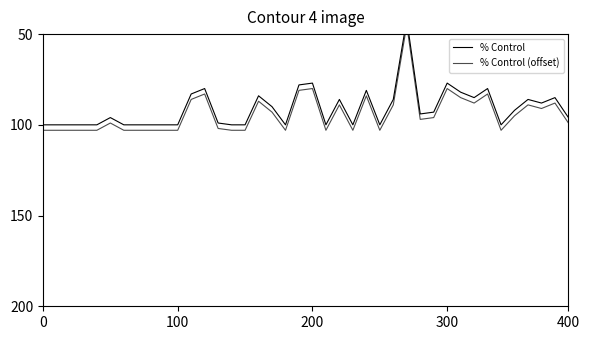

What is the difference between the % Control (offset) values at 31 and 30?

5